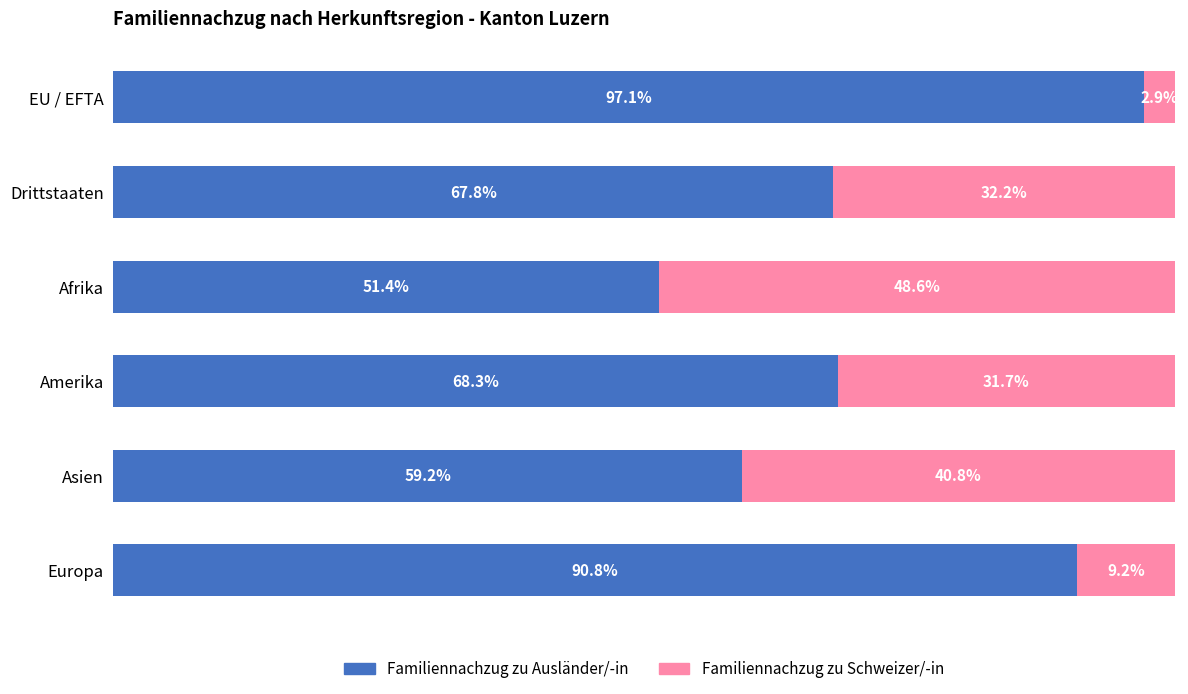

What is the lowest value of the Familiennachzug zu Ausländer/-in series?

51.4